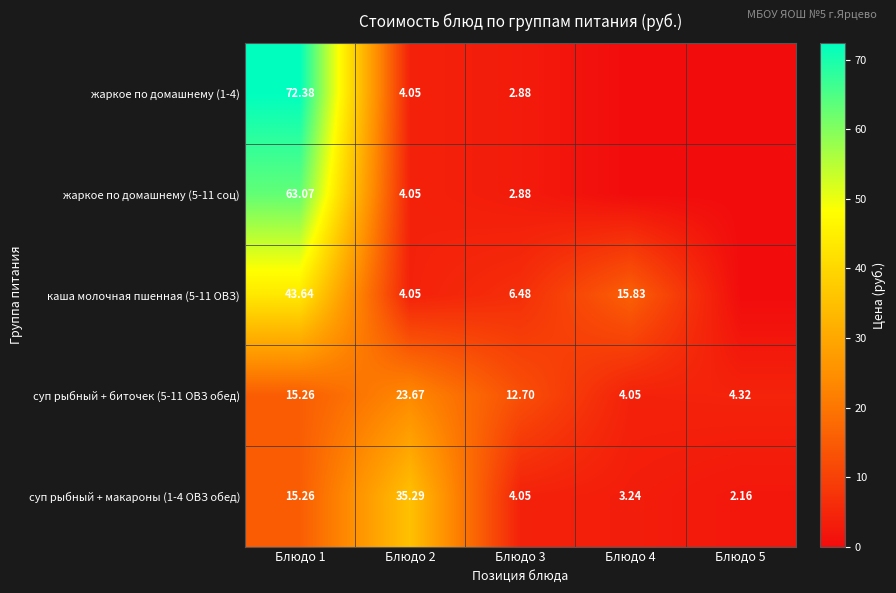

Count the number of categories in the chart.

5